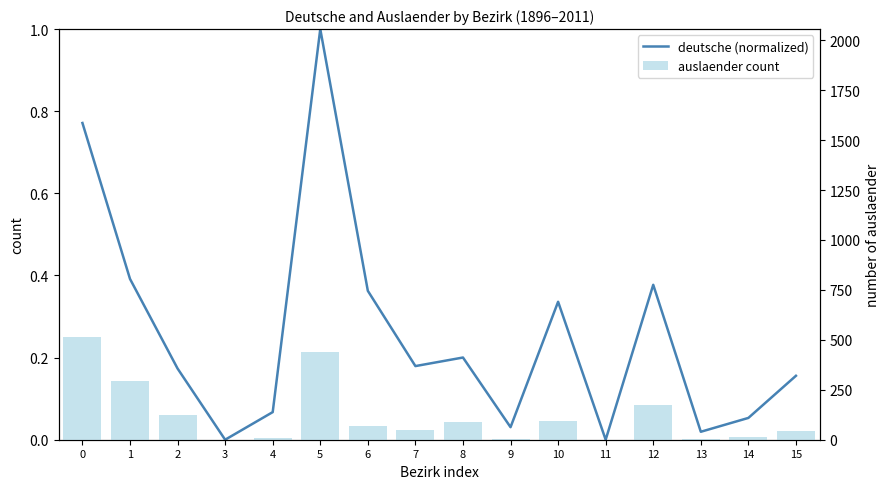

At 5, list the series in order from smallest to largest.

deutsche (normalized), auslaender count